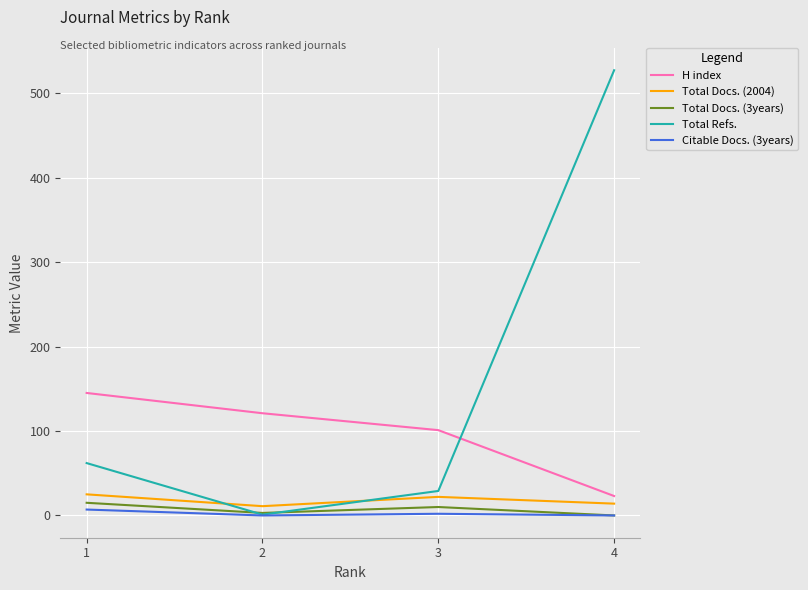

The value of H index at 2 is 121. True or false?

True